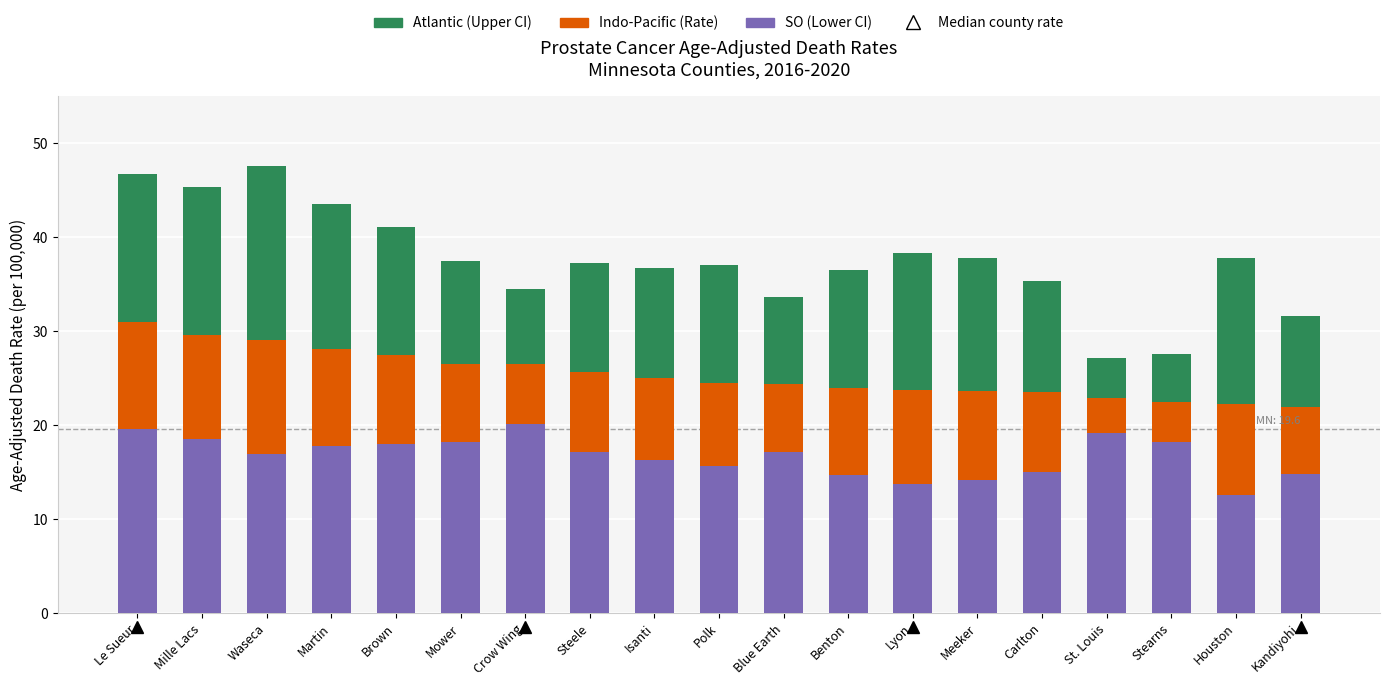

What is the total value across all series at Kandiyohi?

31.6